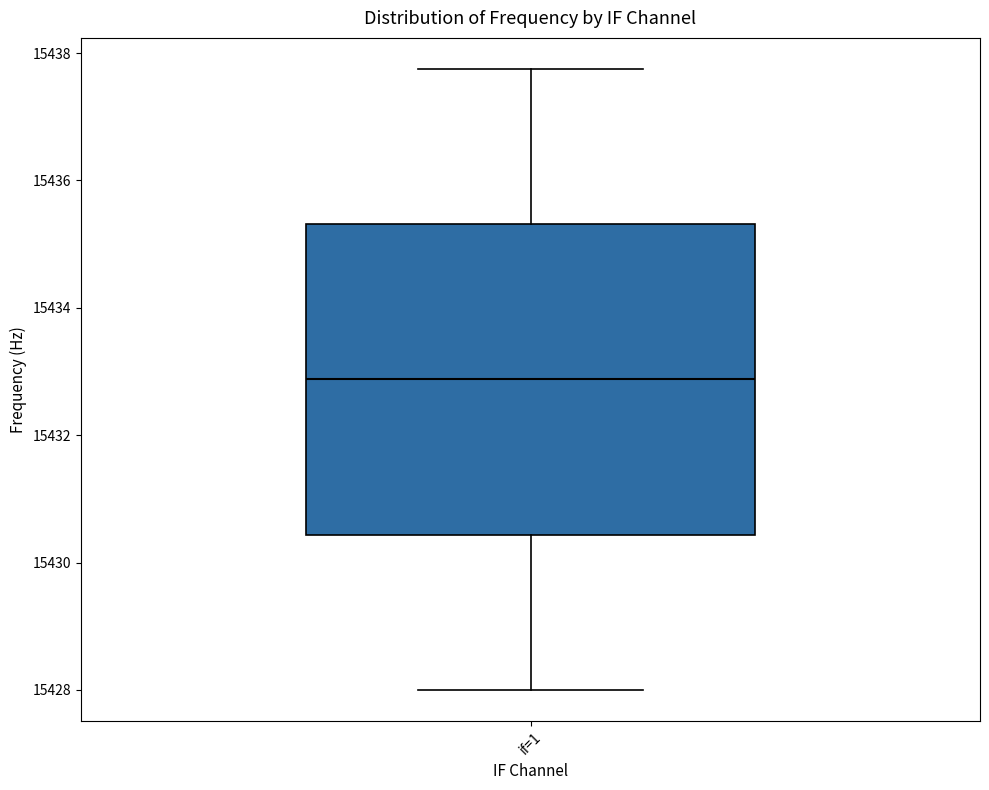

Where does the median line of the box for if=1 sit on the y-axis? The values are not printed on the chart, so give them approximately, as read against the axis.

15432.8